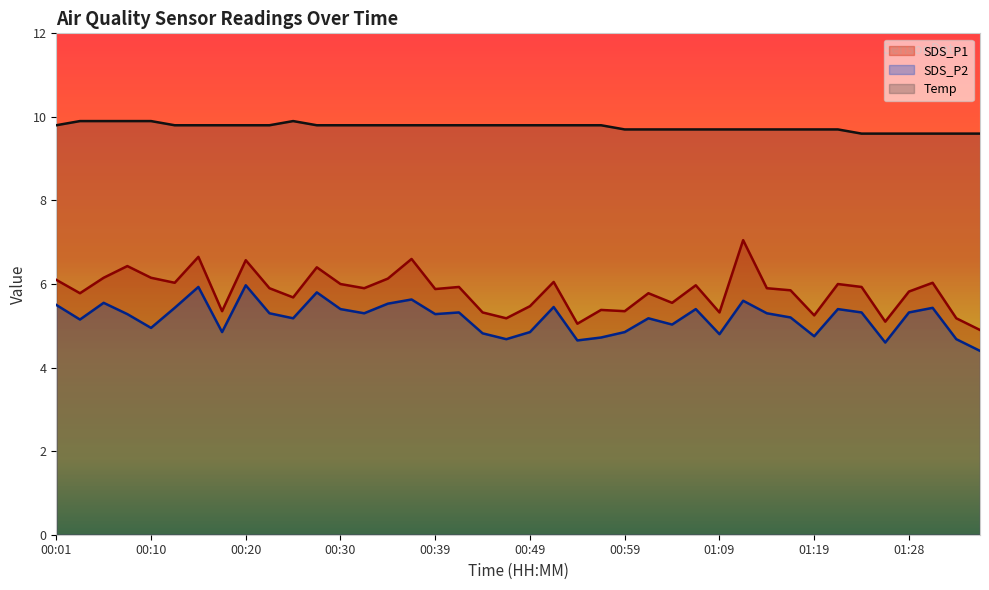

Which series has the largest total across all categories?

Temp